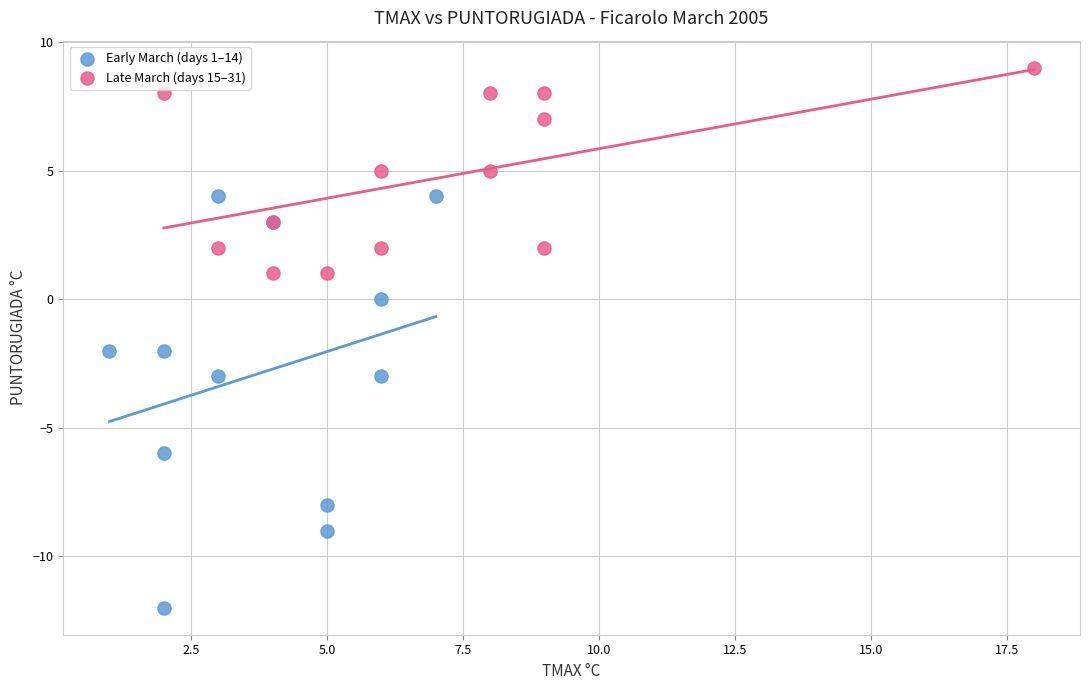

Which series reaches the maximum Y coordinate?

Late March (days 15–31)